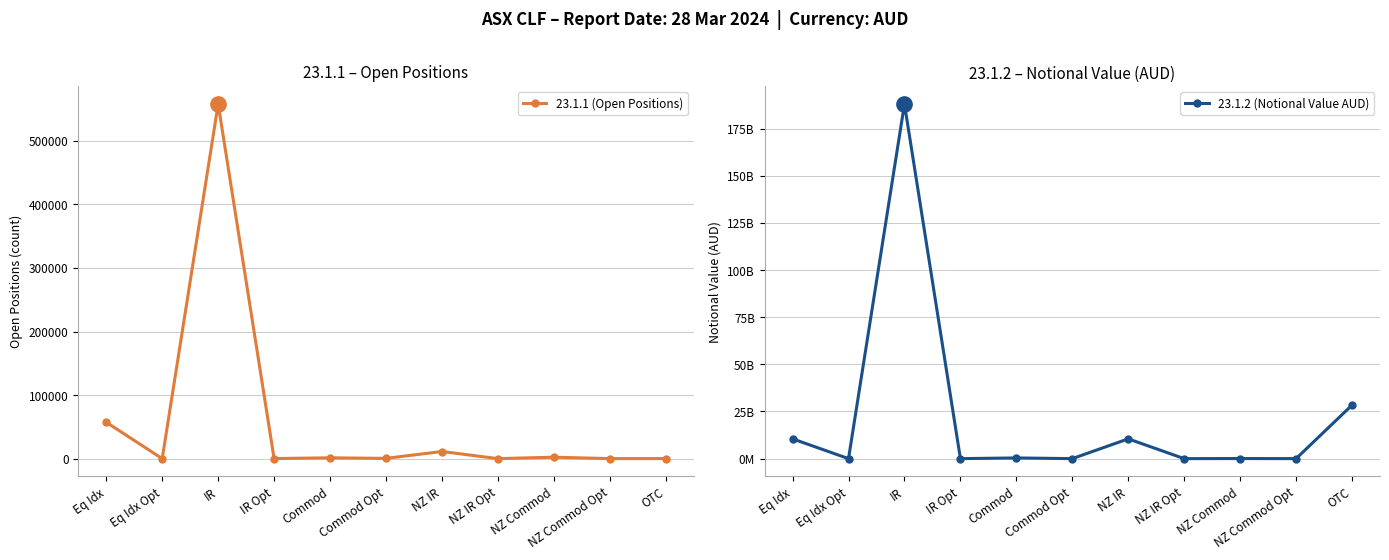

True or false: 23.1.2 (Notional Value AUD) and 23.1.1 (Open Positions) intersect in this chart.

True